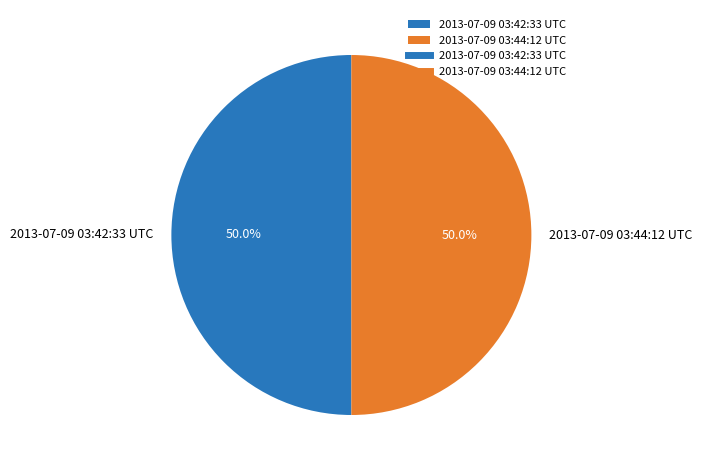

The 2013-07-09 03:42:33 UTC slice represents 50% of the pie. True or false?

True